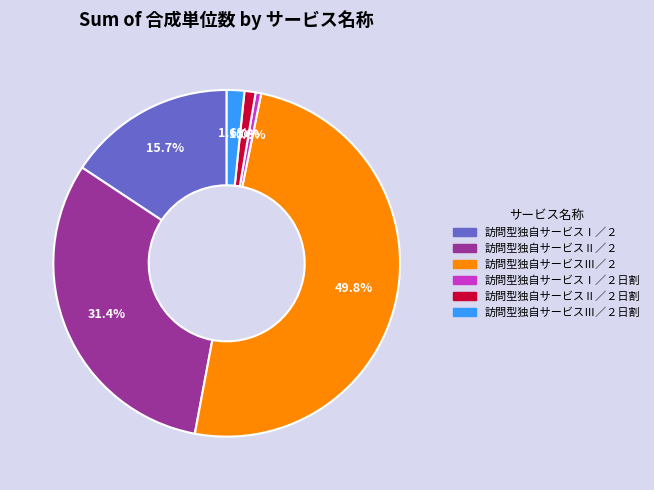

What is the total percentage of 訪問型独自サービスⅡ／２ and 訪問型独自サービスⅠ／２?

47.1%